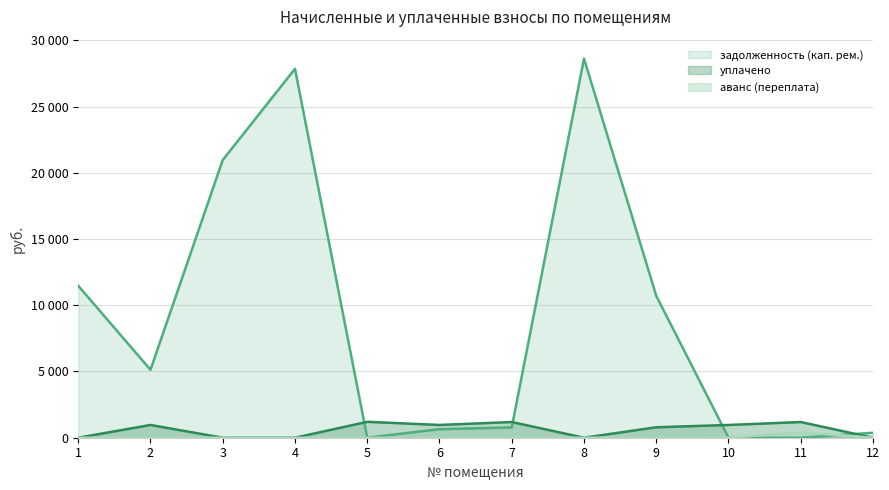

Which series has the largest total across all categories?

задолженность (кап. рем.)